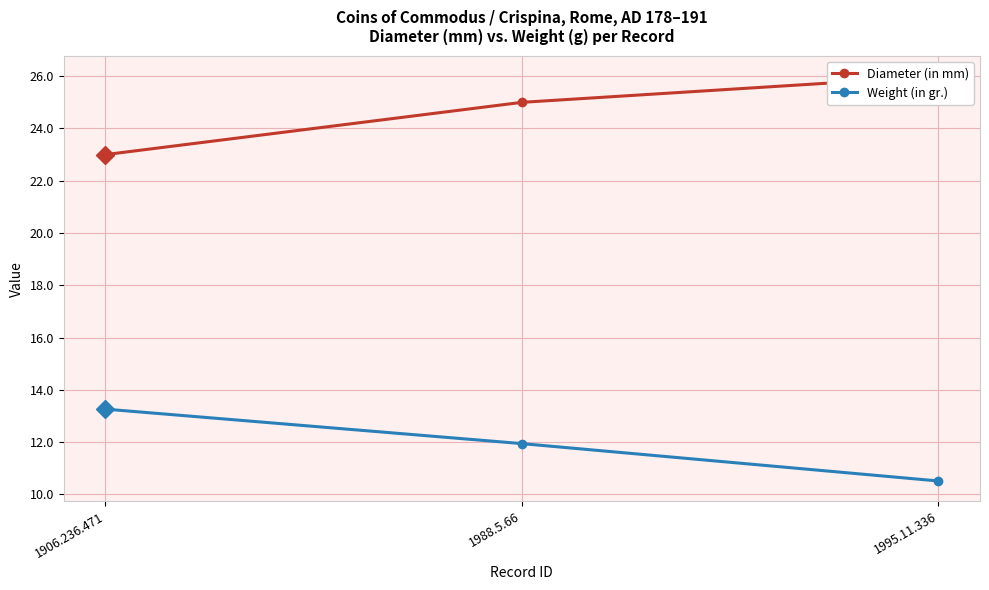

What is the label of the 2nd point from the left?

1988.5.66